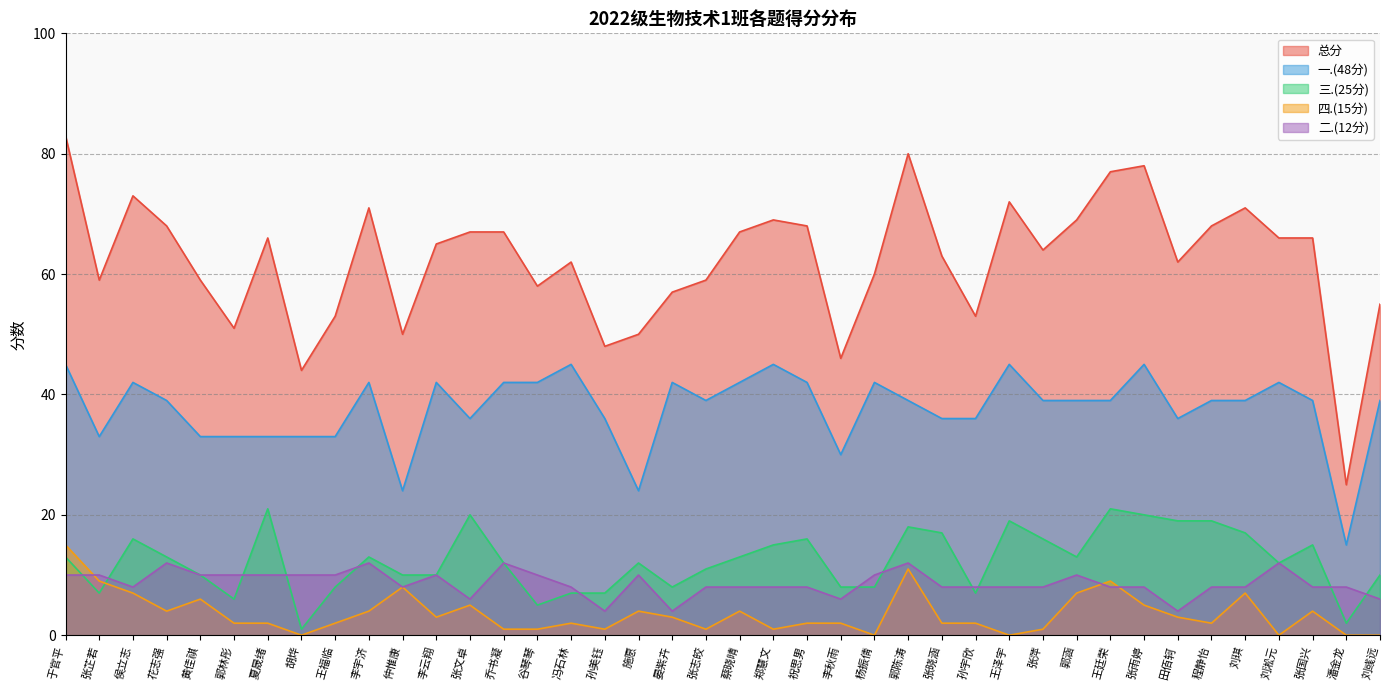

True or false: 四.(15分) has more than 2 interior local peaks.

True